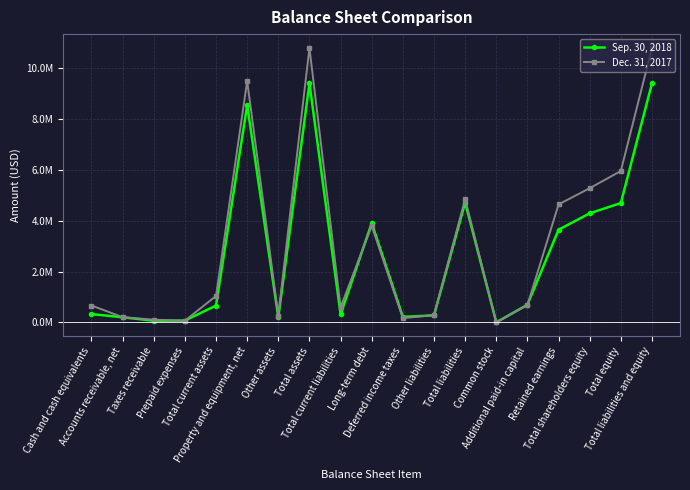

The Sep. 30, 2018 series shows 8543422 at Property and equipment, net. True or false?

True